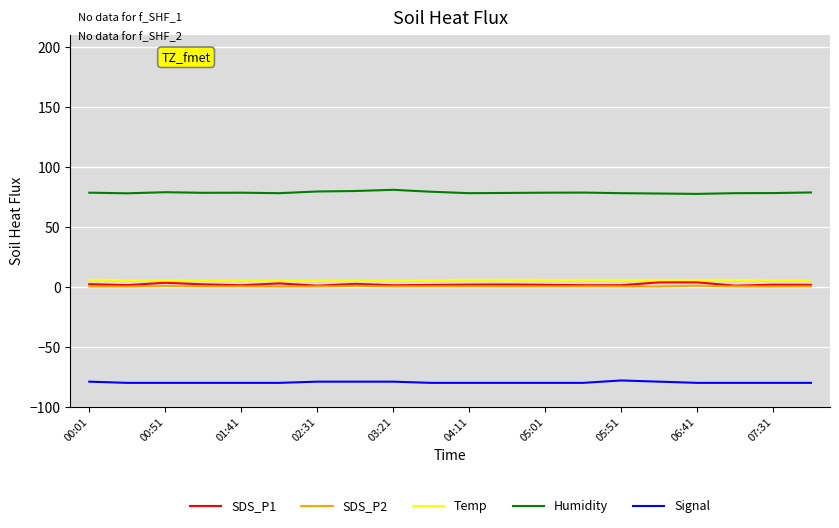

Does the chart have visible grid lines?

Yes